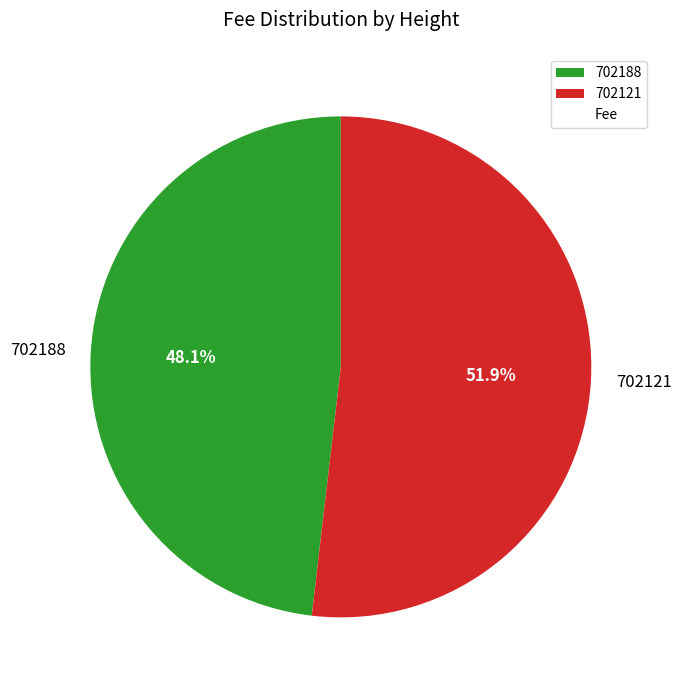

Which has a higher value, 702121 or 702188?

702121